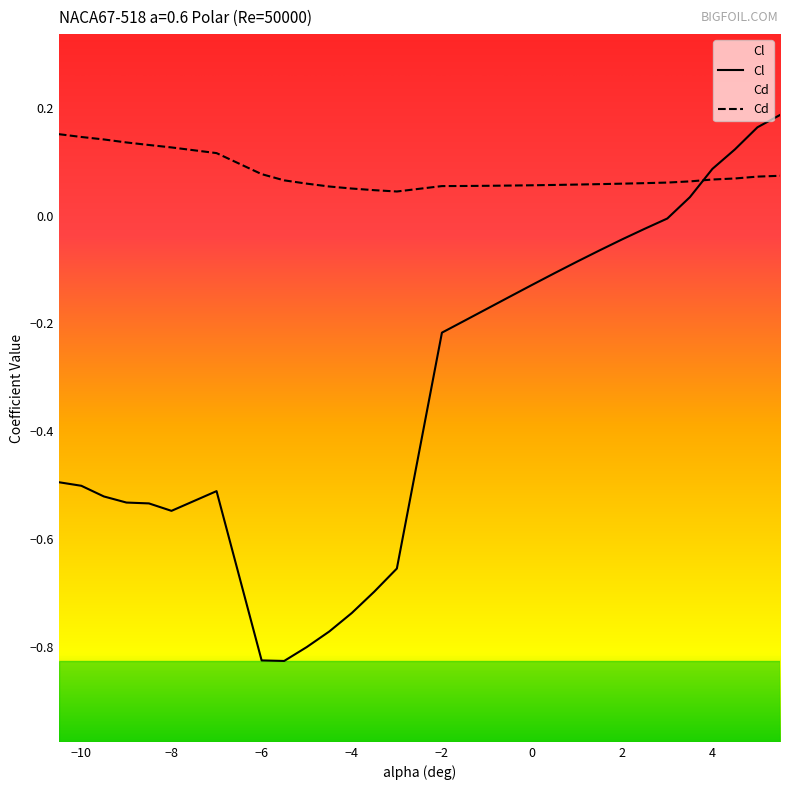

Is it true that Cd equals 0.1 at 4.0?

False